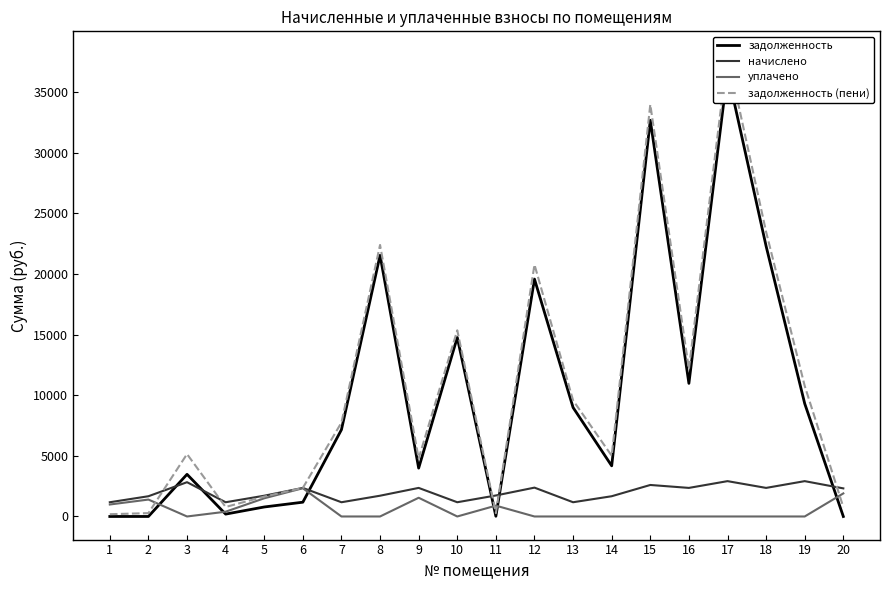

True or false: уплачено and начислено cross at least once.

False